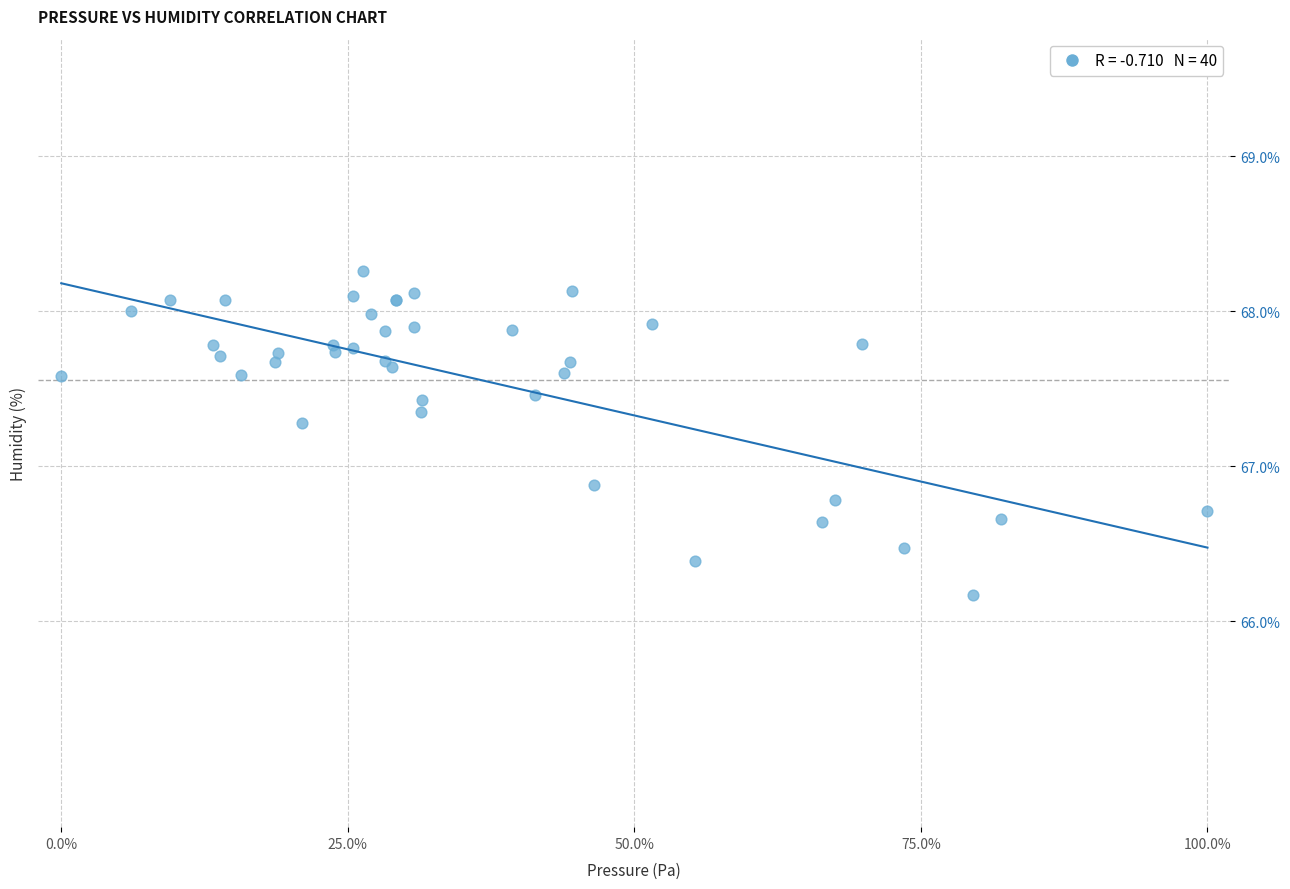

What Y value in the scatter plot is closest to 67?

66.9